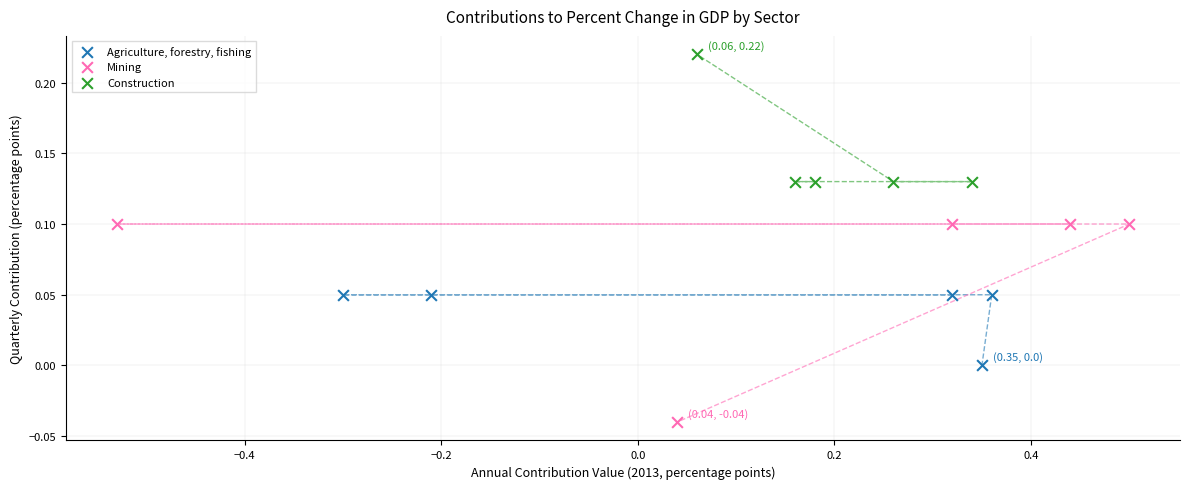

Which series reaches the maximum Y coordinate?

Construction